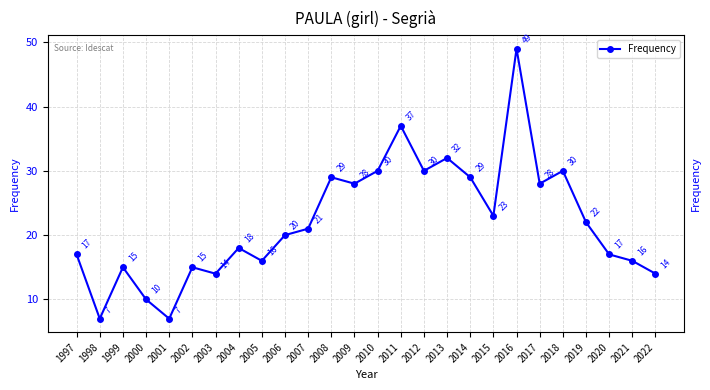

Reading left to right, extract all data points from this chart.

1997=17	1998=7	1999=15	2000=10	2001=7	2002=15	2003=14	2004=18	2005=16	2006=20	2007=21	2008=29	2009=28	2010=30	2011=37	2012=30	2013=32	2014=29	2015=23	2016=49	2017=28	2018=30	2019=22	2020=17	2021=16	2022=14